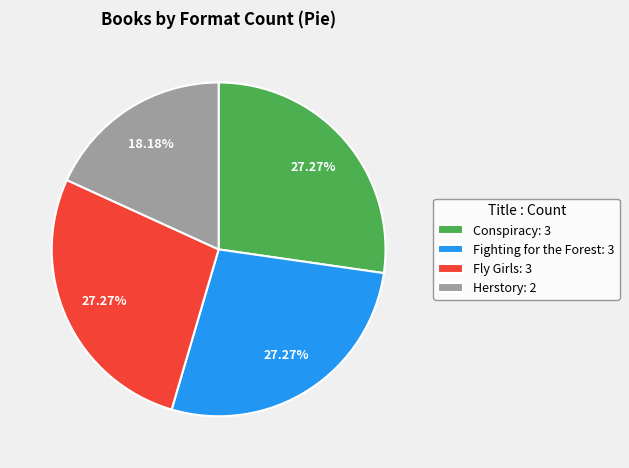

Approximately how many times larger is the value at Conspiracy compared to Fly Girls?

1.0